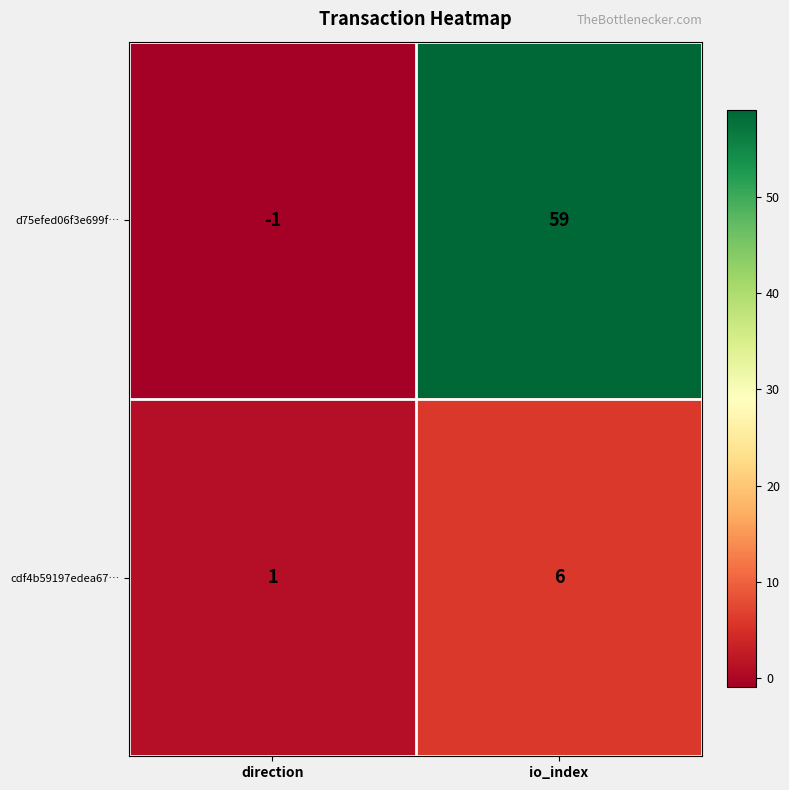

What is the spread (max minus min) of values at io_index?

53